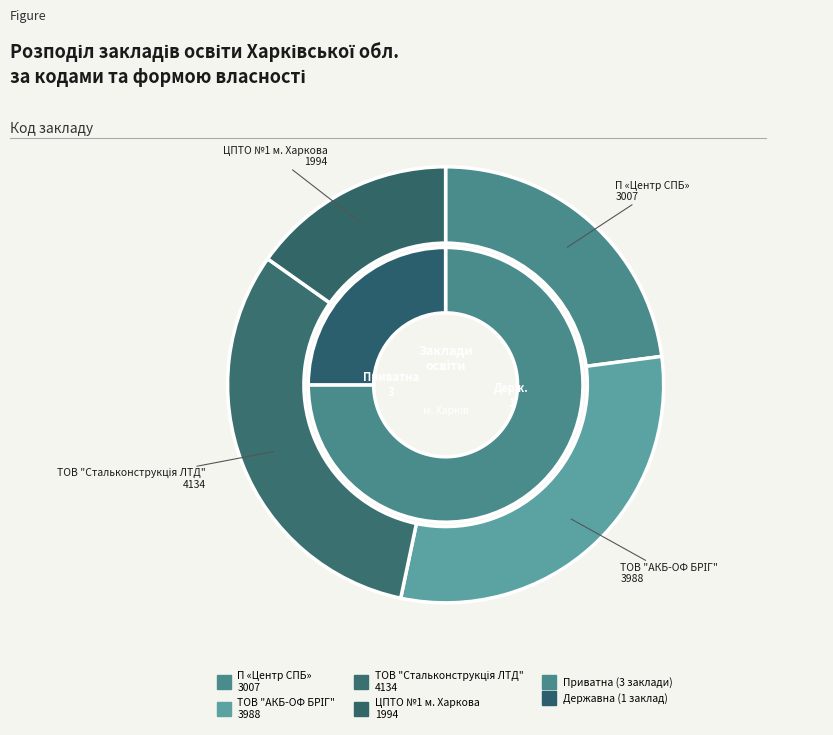

To the nearest percent, what percentage of the pie is ТОВ "АКБ-ОФ БРІГ"?

30%